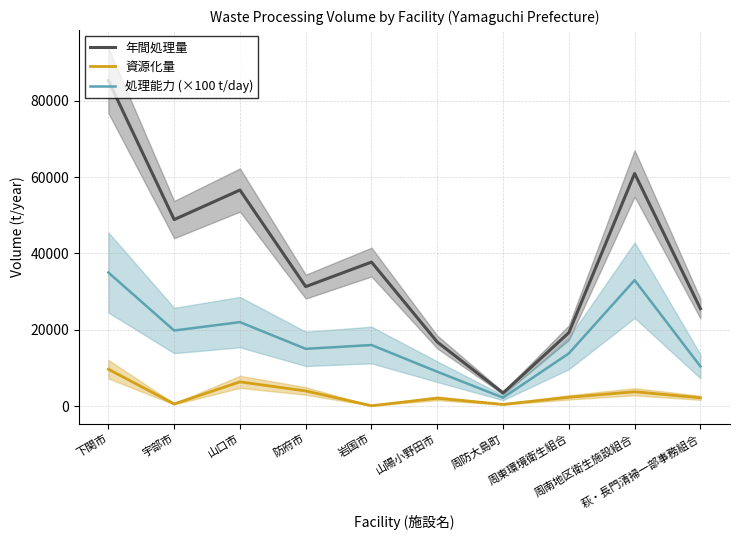

Reading left to right, what are all the values shown in this chart?

年間処理量: 85312	48871	56615	31305	37733	16785	3425	19226	60957	25531
資源化量: 9661	557	6345	3966	89	2057	437	2302	3758	2169
処理能力 (×100 t/day): 35000	19800	22000	15000	16000	9000	2200	13800	33000	10400